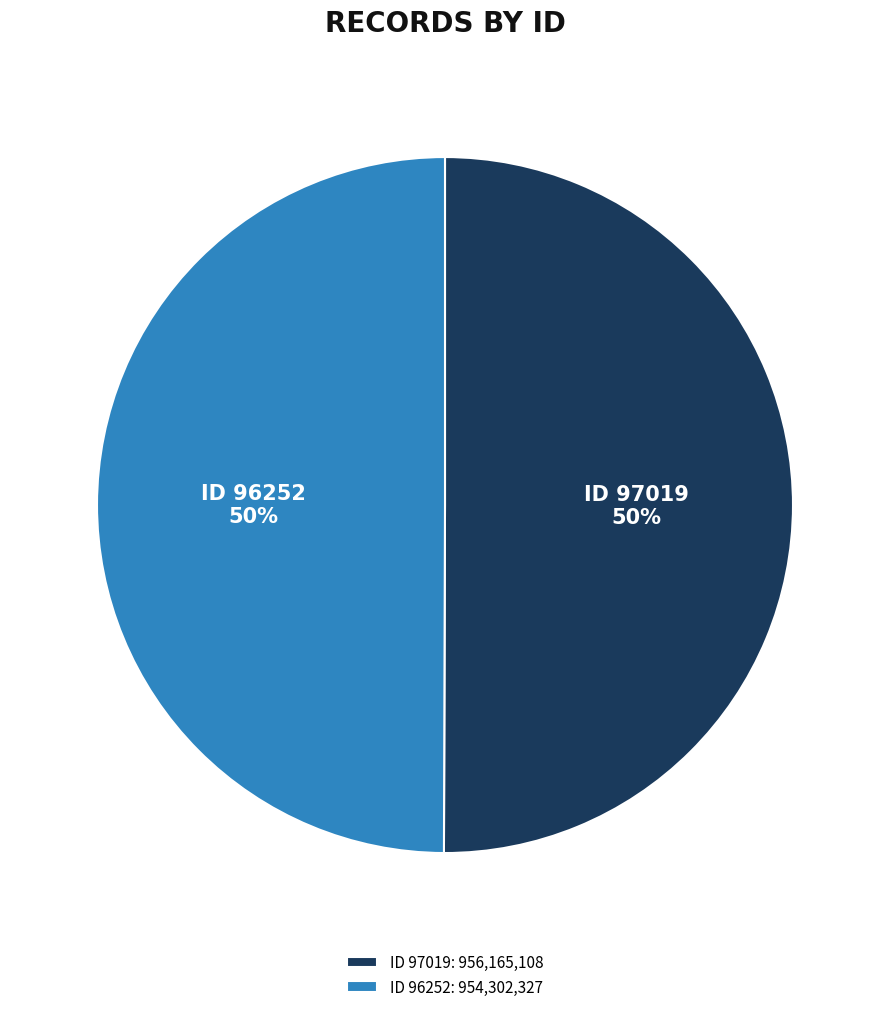

Combined, do ID 96252: 954,302,327 and ID 97019: 956,165,108 account for over 50%?

Yes